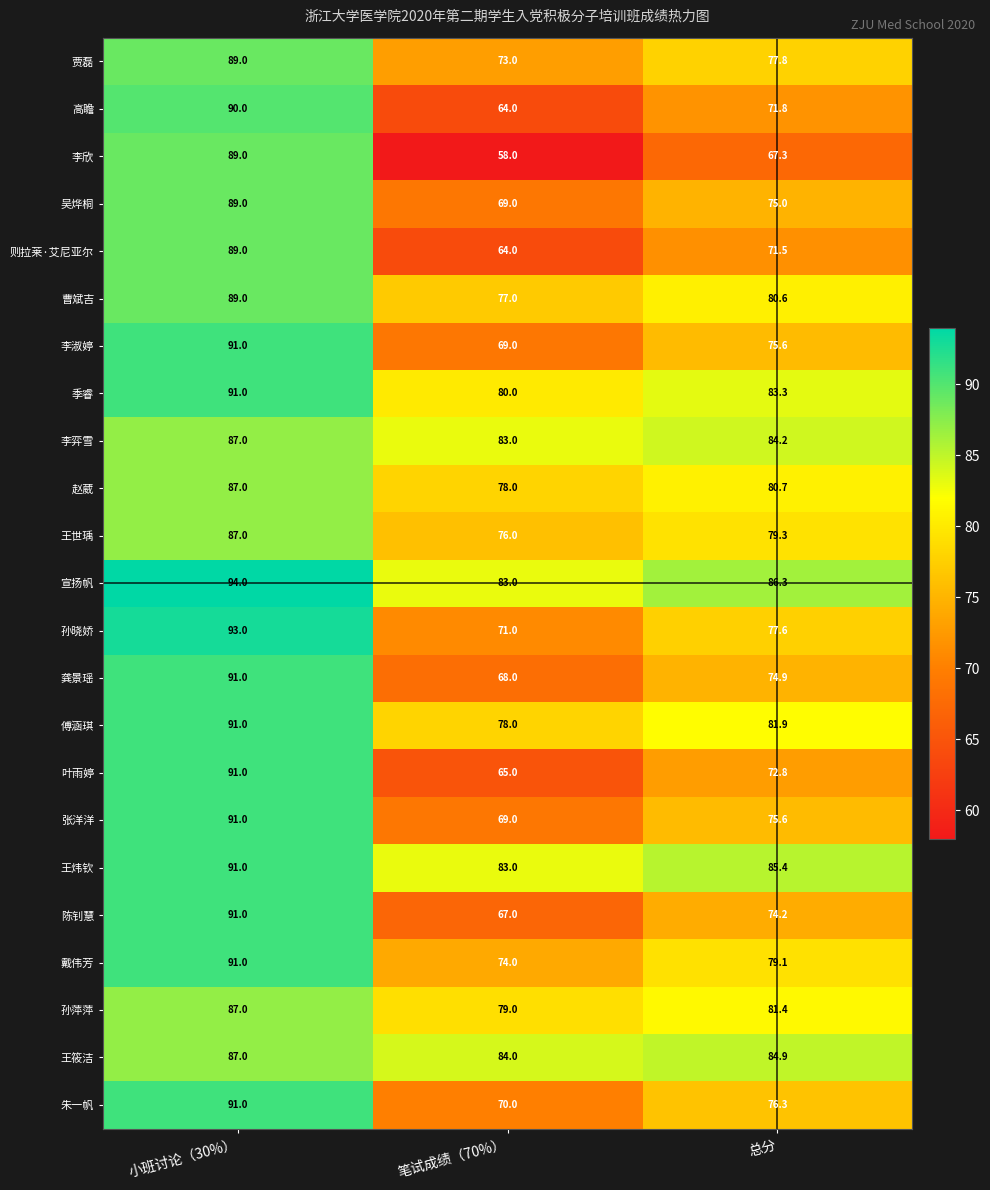

Which series has the widest spread of values?

李欣